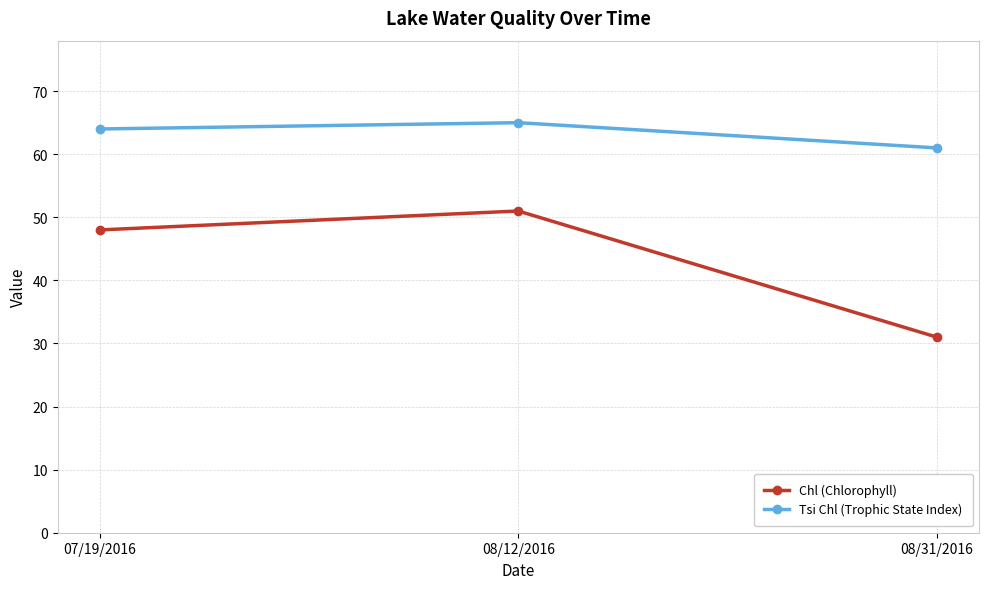

How many categories are shown in the chart?

3